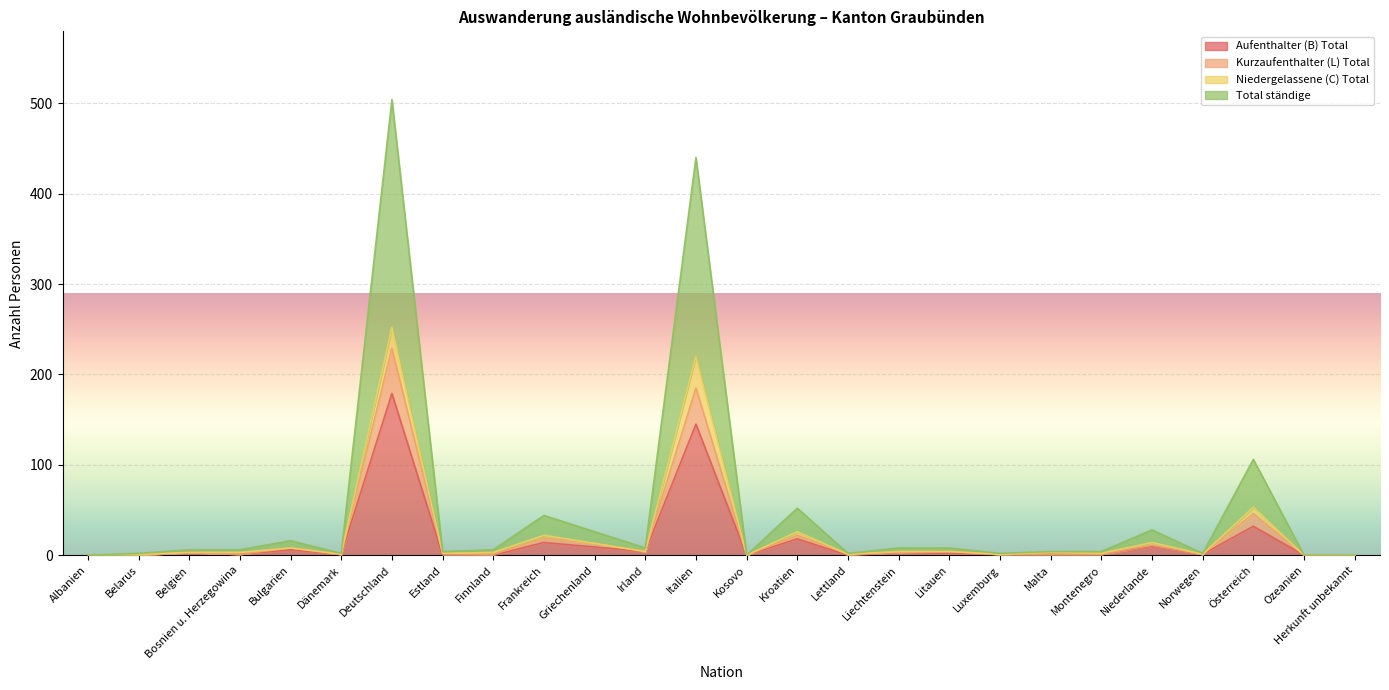

True or false: Kurzaufenthalter (L) Total has more than 0 points higher than both neighbors.

True